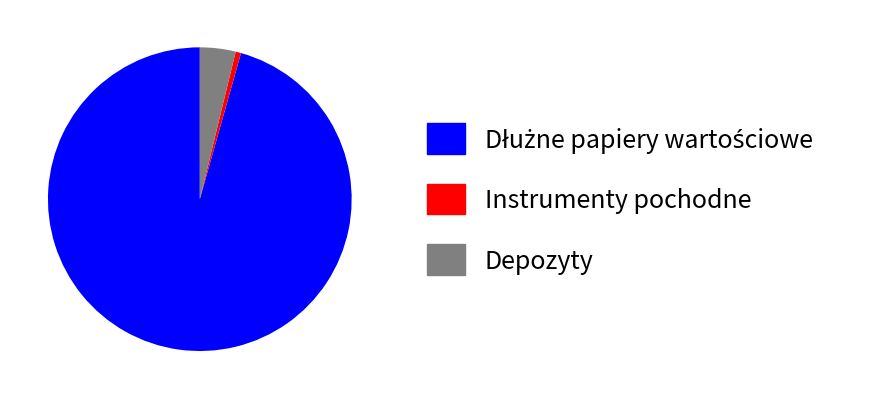

Is there a majority slice in this chart?

Yes